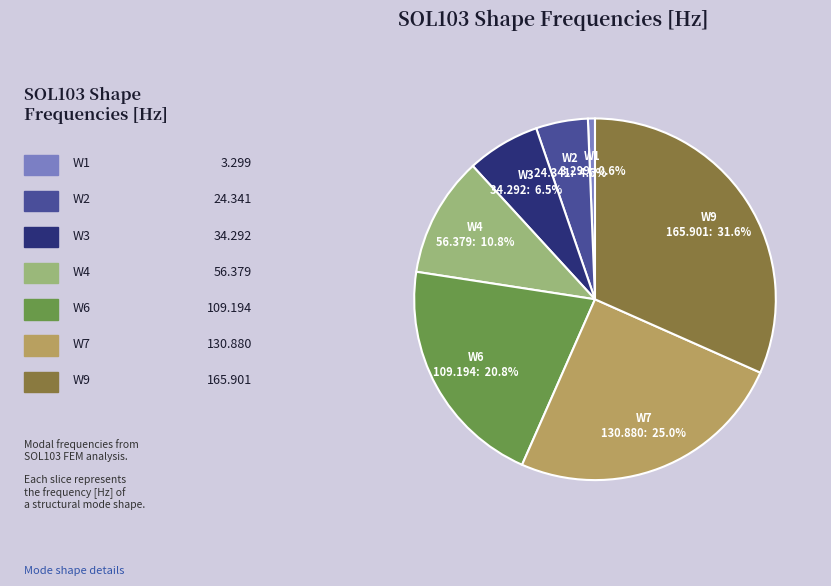

Is there any slice that represents more than half of the pie?

No